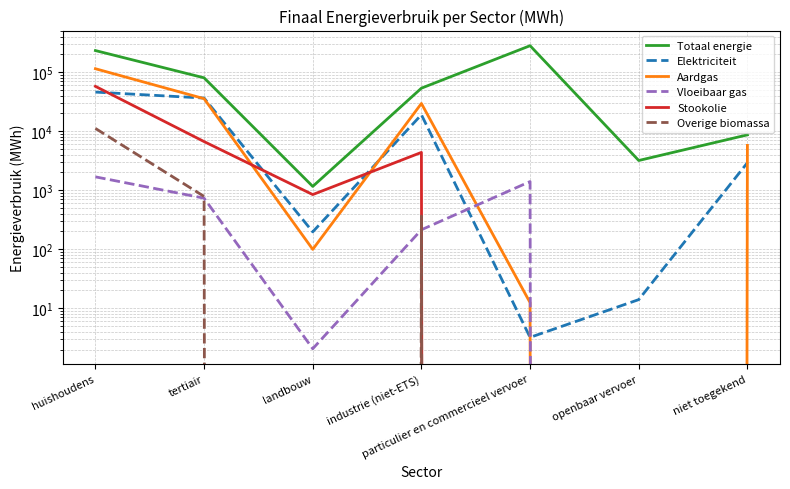

What is the difference between the maximum and minimum values in the Elektriciteit series?

45852.1